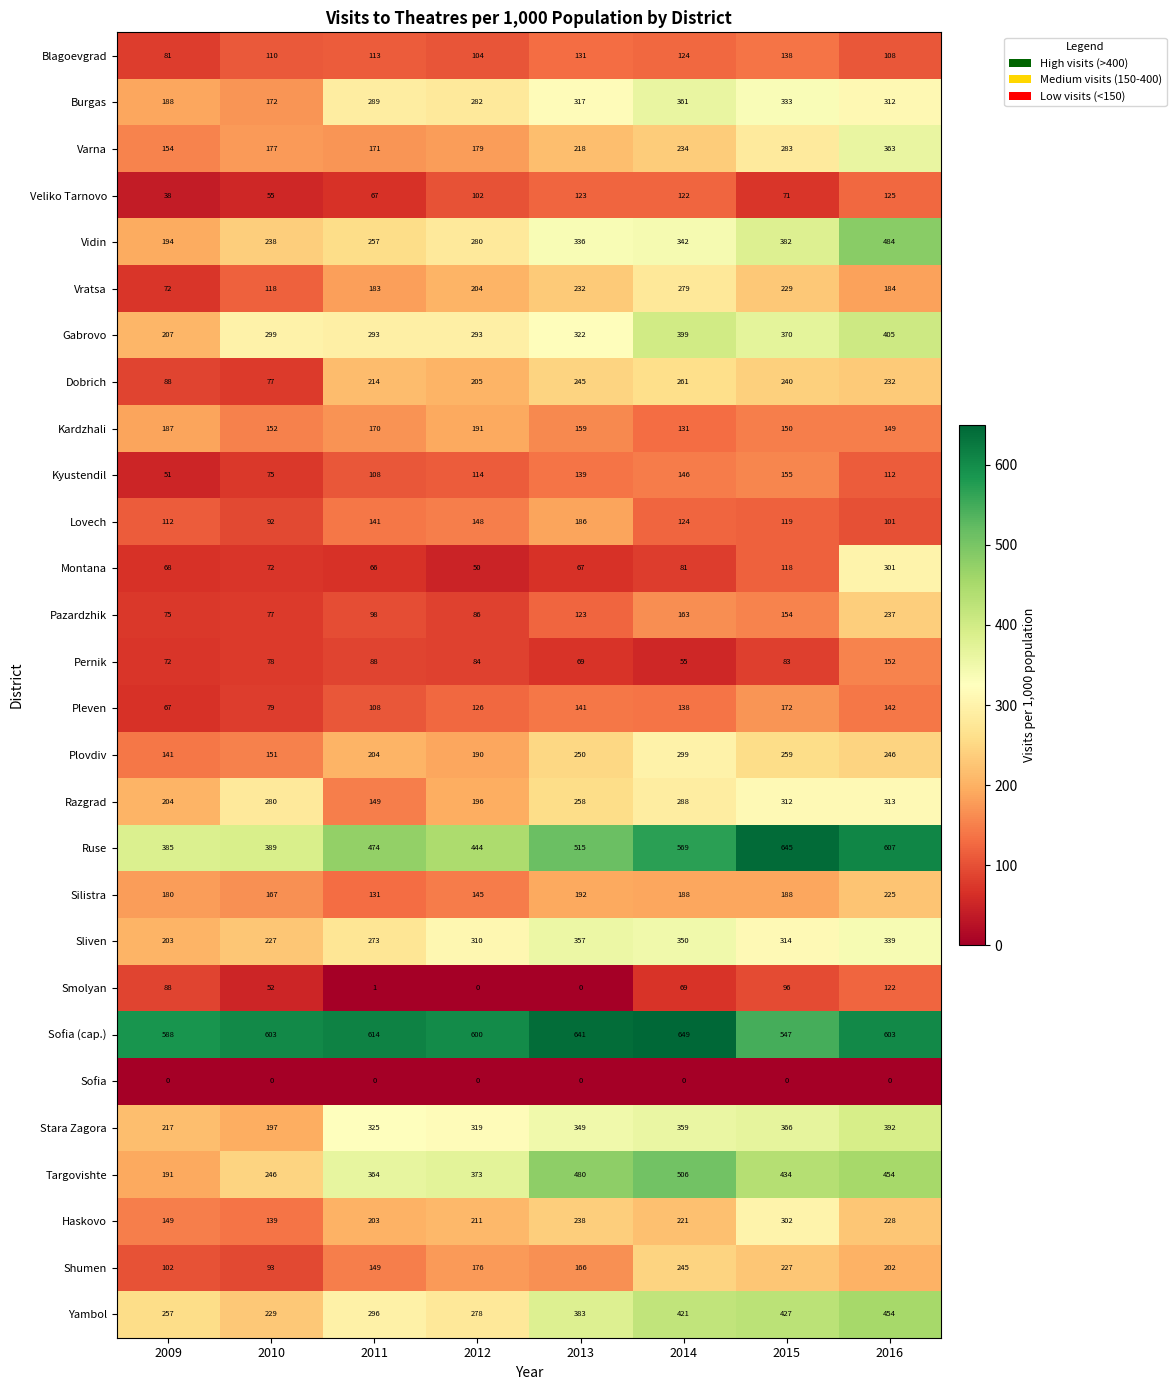

What is the approximate value of Haskovo at 2011, to the nearest 10?

200